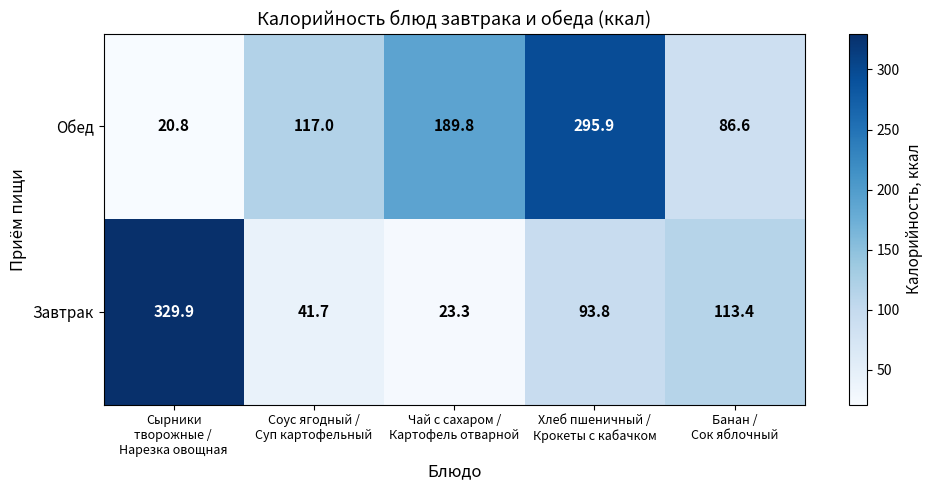

At which category is the sum across all series the highest?

Хлеб пшеничный /
Крокеты с кабачком